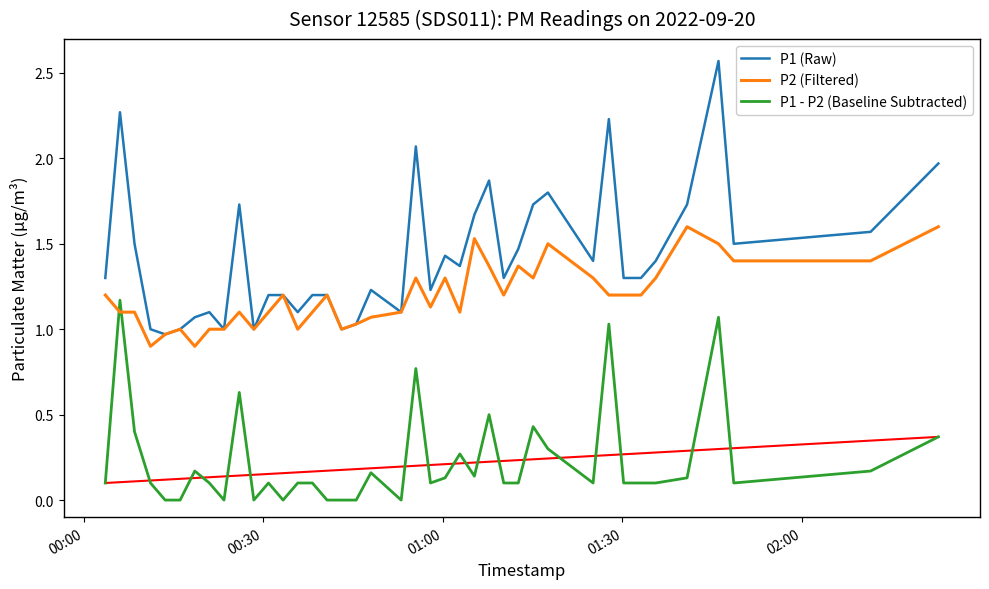

Which series has the largest total across all categories?

P1 (Raw)